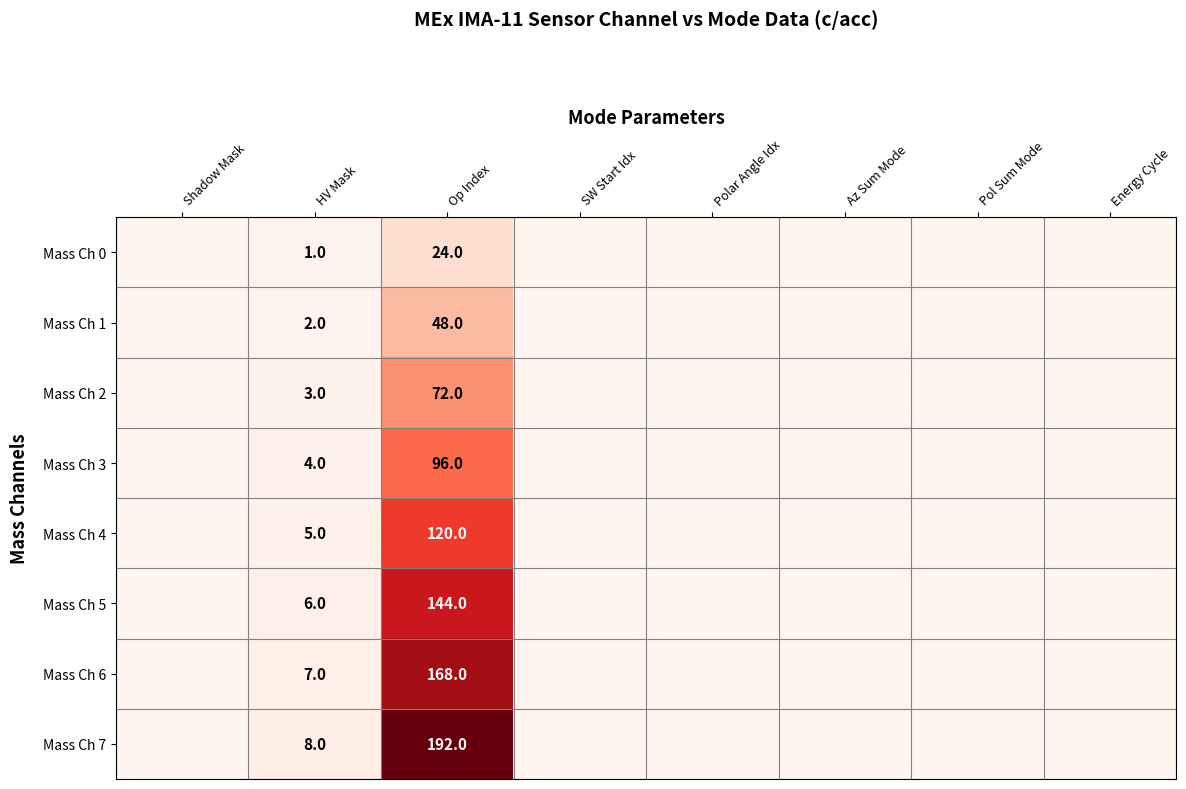

True or false: Mass Ch 6 has a value of 168 at Op Index.

True